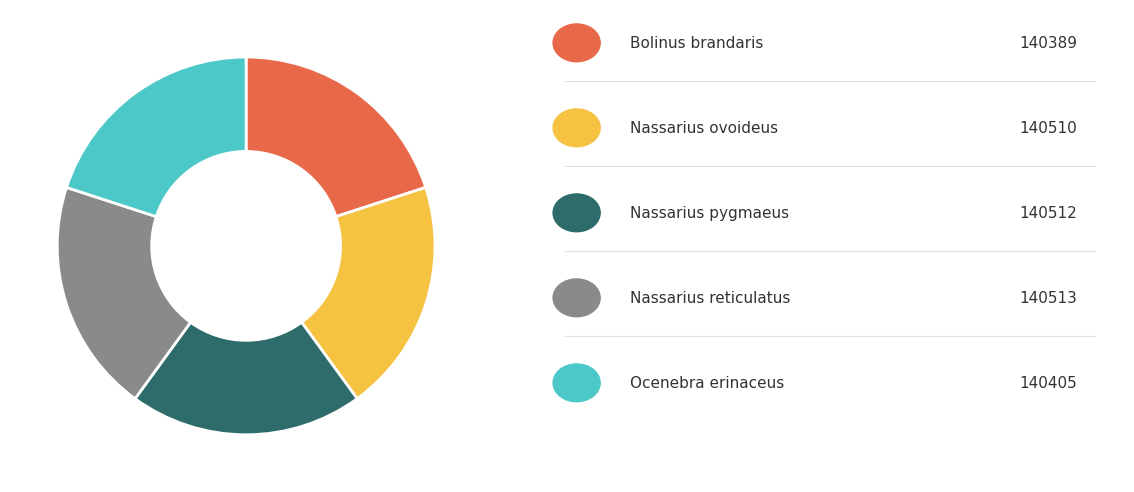

Is there a majority slice in this chart?

No